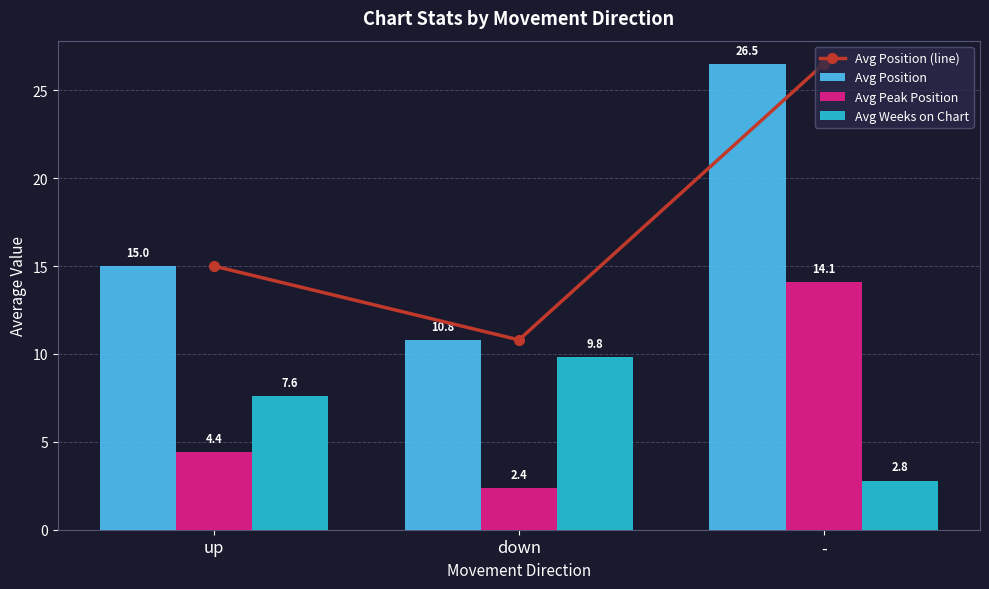

Which series has the largest total across all categories?

Avg Position (line)